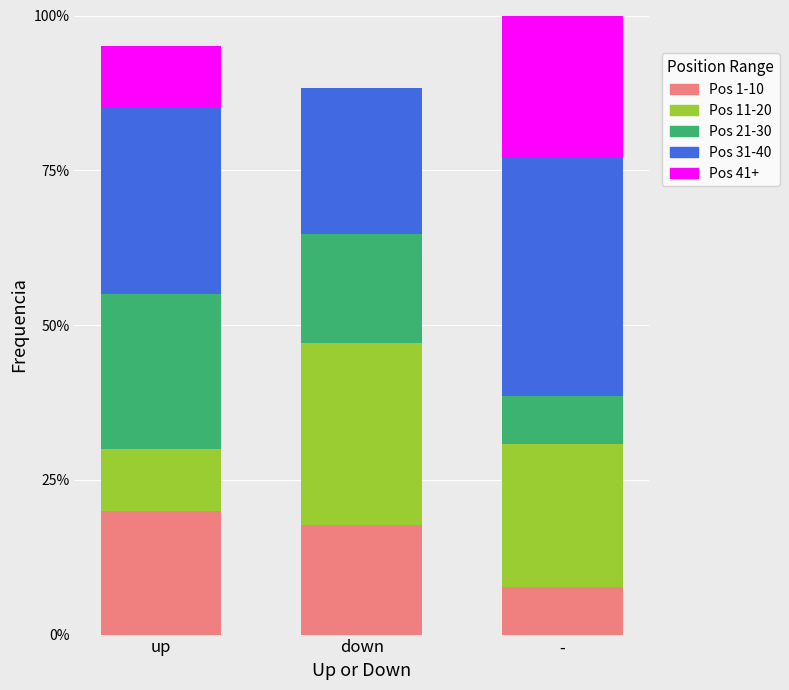

What is the total value across all series at up?

95.0